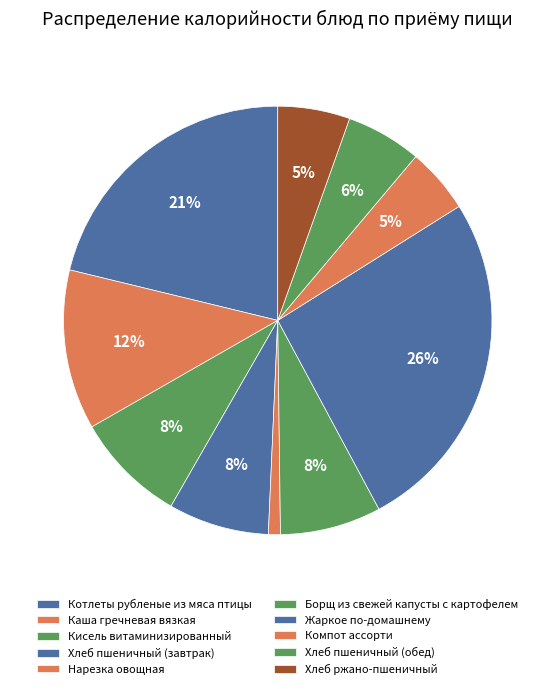

Count the number of slices in the pie.

10